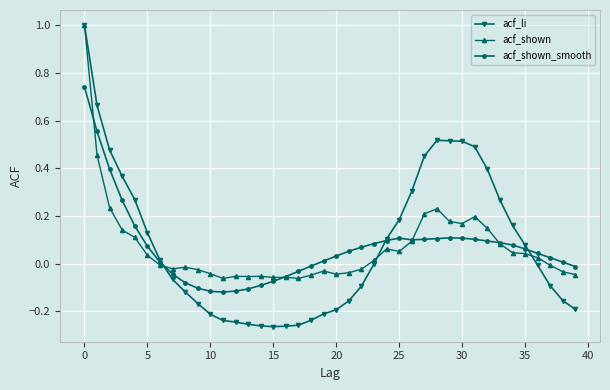

What is the value of the acf_li point at the 1st from the left?

1.0